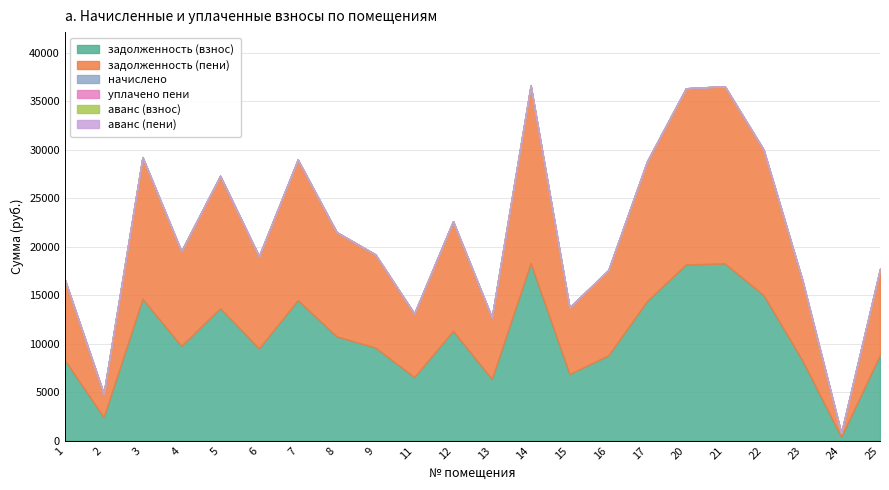

Reading left to right, list all the values displayed in this chart.

задолженность (взнос): 8300.8	2427.9	14621.7	9776.8	13658.6	9515.1	14494.9	10754.9	9601.7	6557.7	11317.2	6356.4	18319.3	6874.8	8791.7	14410.4	18171.4	18277.1	15010.4	8272.4	392.3	8856.9
задолженность (пени): 8300.8	2427.9	14621.7	9776.8	13658.6	9515.1	14494.9	10754.9	9601.7	6557.7	11317.2	6356.4	18319.3	6874.8	8791.7	14410.4	18171.4	18277.1	15010.4	8272.4	392.3	8856.9
начислено: 0.0	0.0	0.0	0.0	0.0	0.0	0.0	0.0	0.0	0.0	0.0	0.0	0.0	0.0	0.0	0.0	0.0	0.0	0.0	0.0	0.0	0.0
уплачено пени: 0.0	0.0	0.0	0.0	0.0	0.0	0.0	0.0	0.0	0.0	0.0	0.0	0.0	0.0	0.0	0.0	0.0	0.0	0.0	0.0	0.0	0.0
аванс (взнос): 0.0	0.0	0.0	0.0	0.0	0.0	0.0	0.0	0.0	0.0	0.0	0.0	0.0	0.0	0.0	0.0	0.0	0.0	0.0	0.0	0.0	0.0
аванс (пени): 0.0	0.0	0.0	0.0	0.0	0.0	0.0	0.0	0.0	0.0	0.0	0.0	0.0	0.0	0.0	0.0	0.0	0.0	0.0	0.0	0.0	0.0